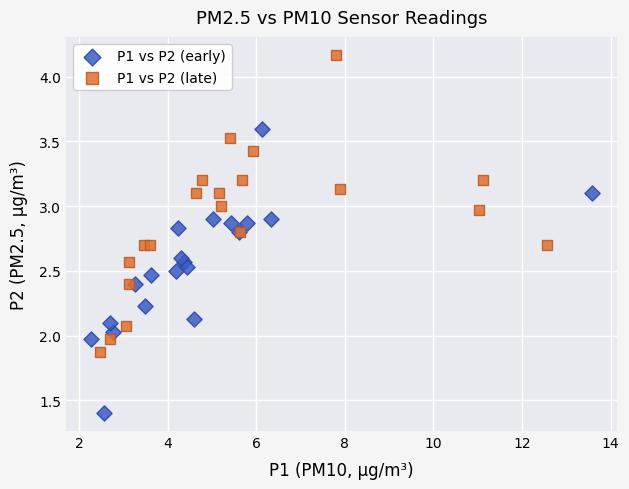

Which series contains the lowest Y value?

P1 vs P2 (early)